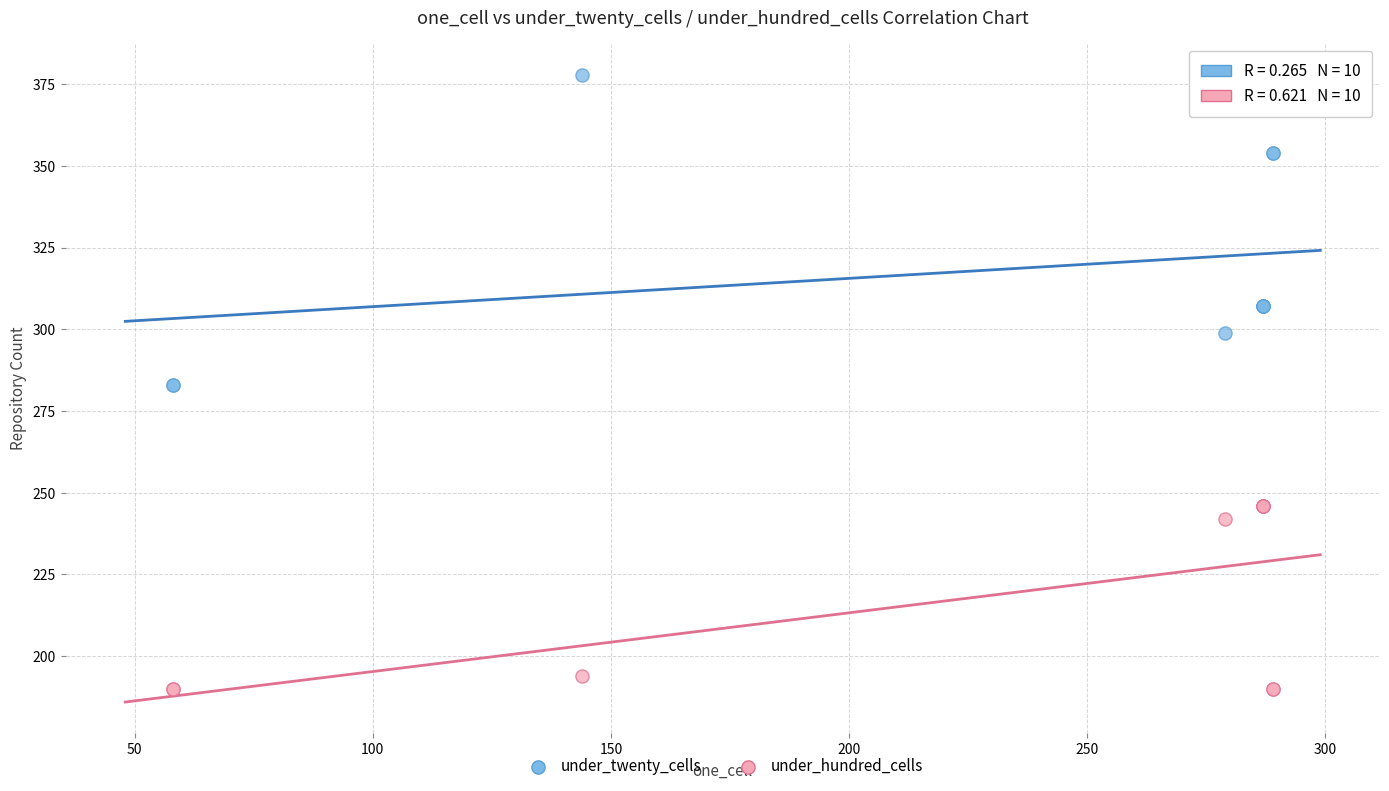

Which series has the largest Y range (max minus min)?

under_twenty_cells